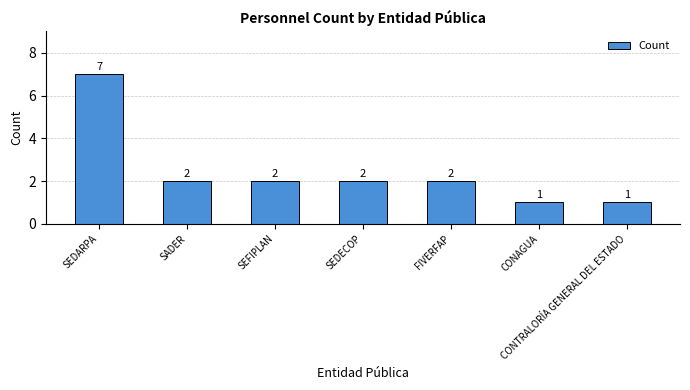

Reading left to right, list all the values displayed in this chart.

SEDARPA=7	SADER=2	SEFIPLAN=2	SEDECOP=2	FIVERFAP=2	CONAGUA=1	CONTRALORÍA GENERAL DEL ESTADO=1